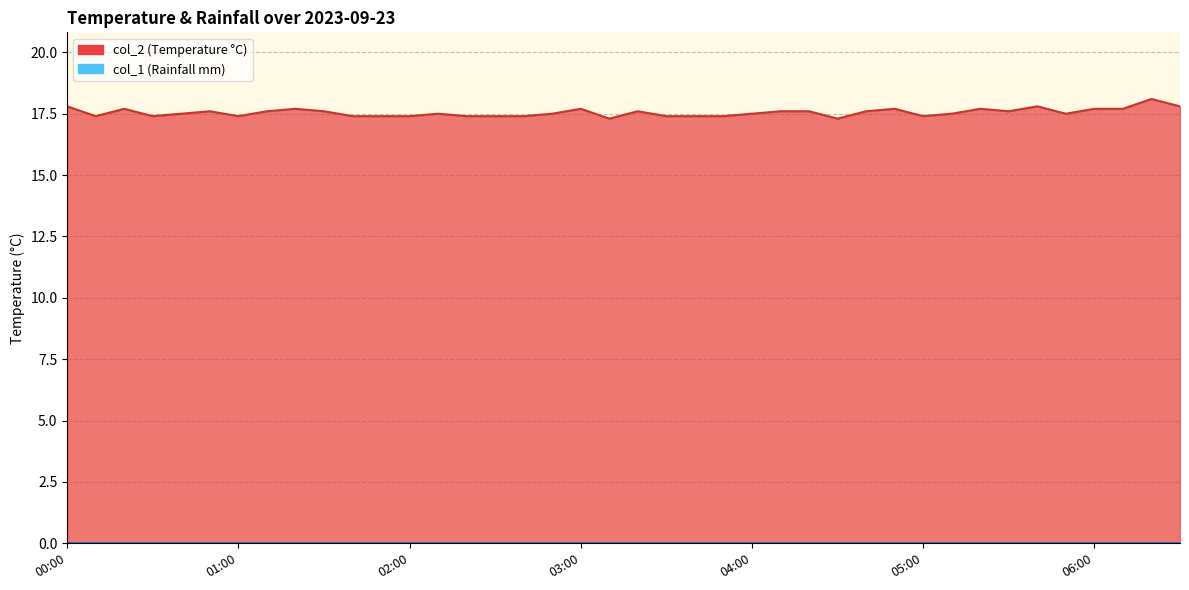

Between 00:10 and 05:00, which is larger?

00:10